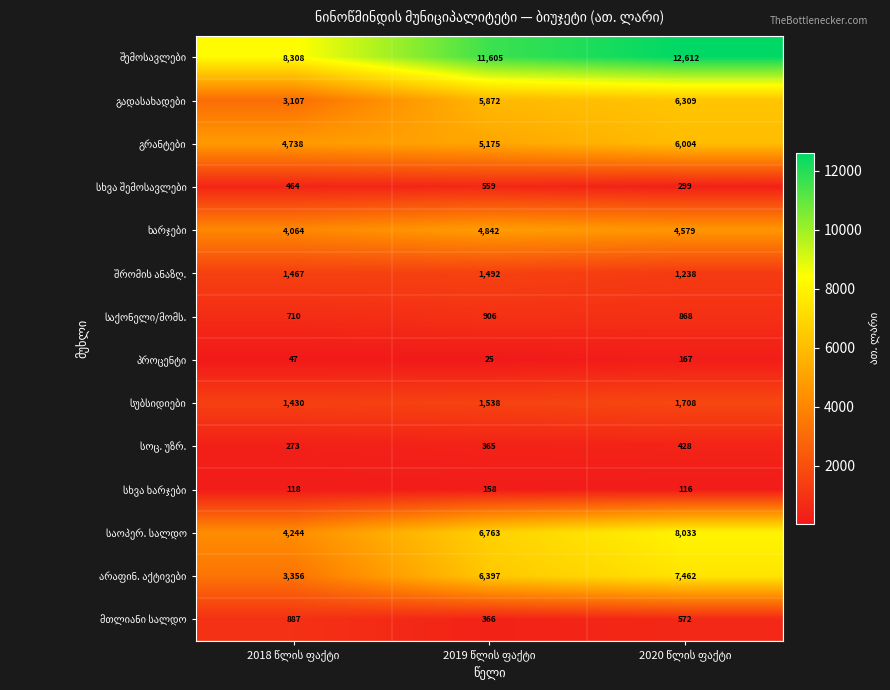

At how many categories does at least one series exceed 2245?

3